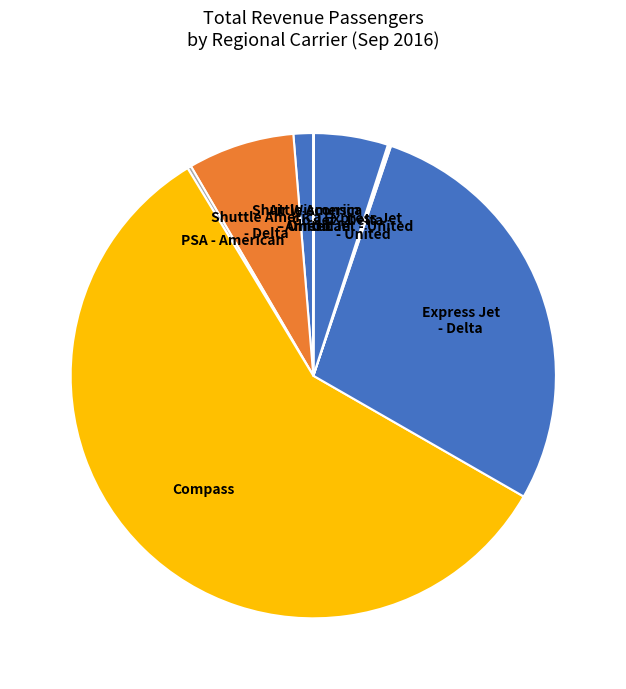

Which slice is the largest?

Compass